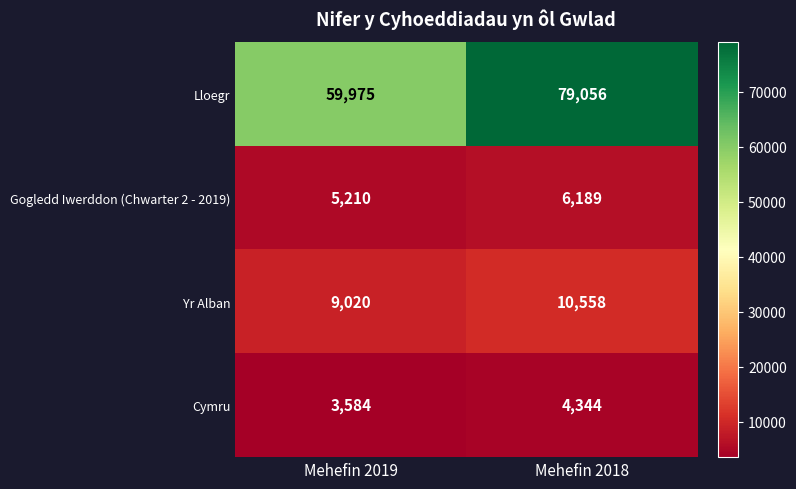

True or false: Cymru has a value of 1085 at Mehefin 2019.

False